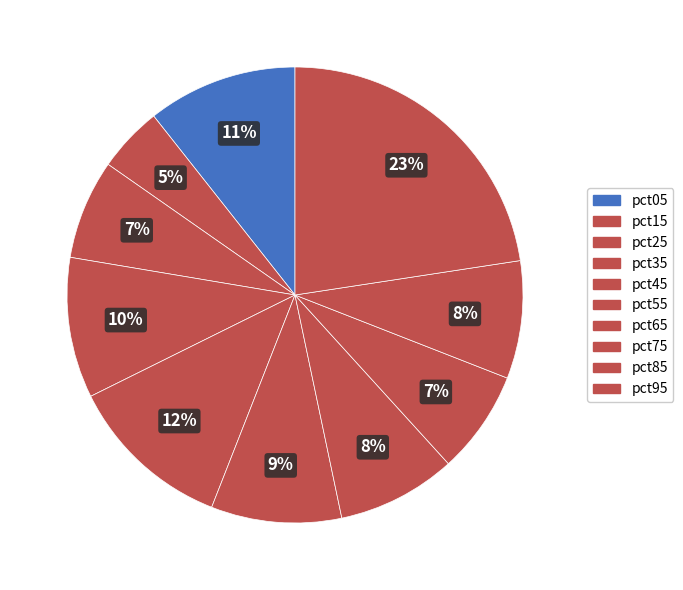

To the nearest percent, what percentage of the pie is pct25?

7%